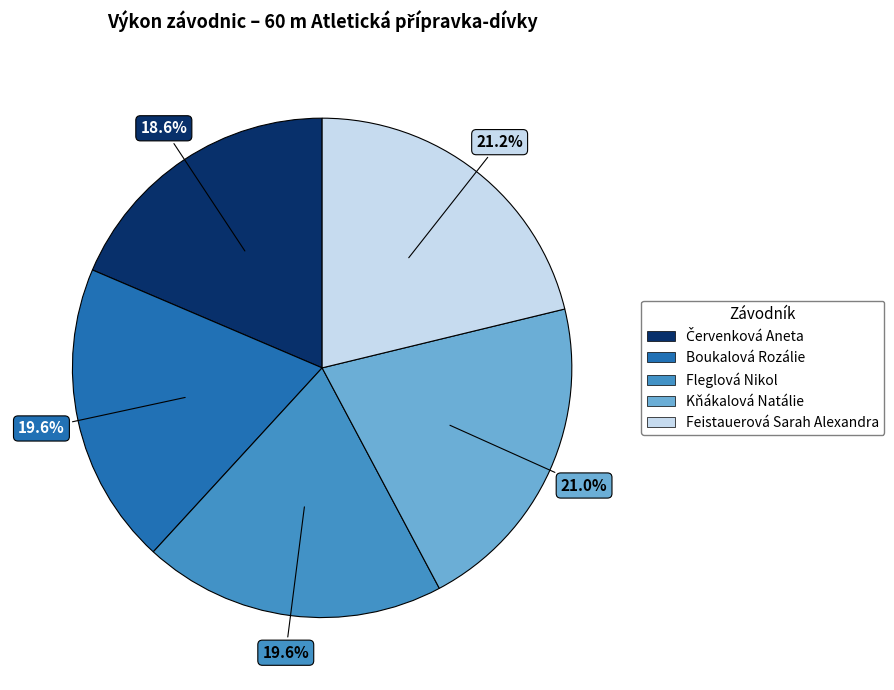

To the nearest percent, what is the difference between the largest and smallest slice percentages?

3%